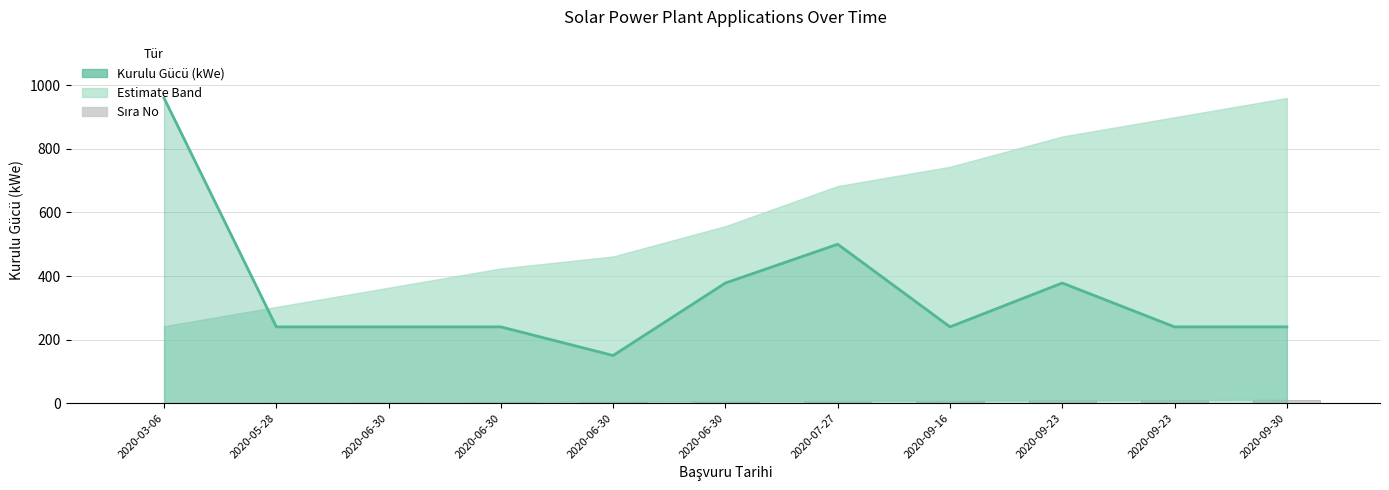

What is the difference between the Sıra No values at 2020-06-30 and 2020-09-23?

7